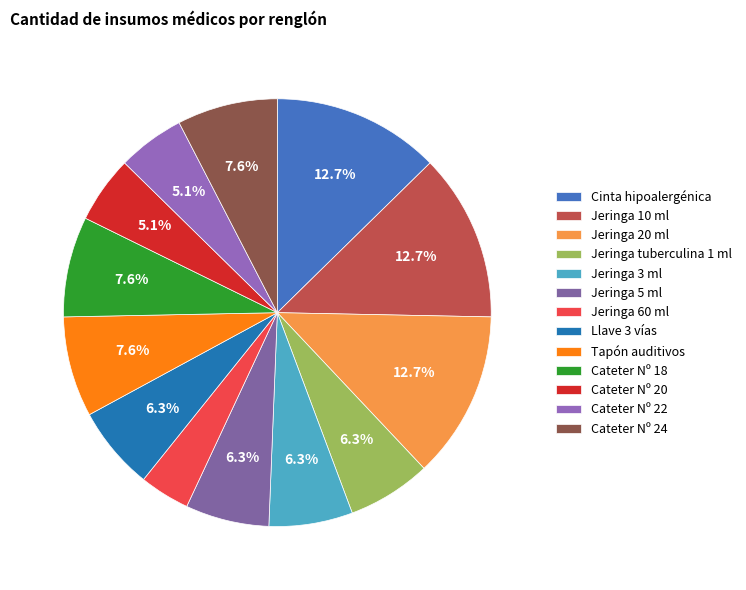

How many segments does this pie chart have?

13